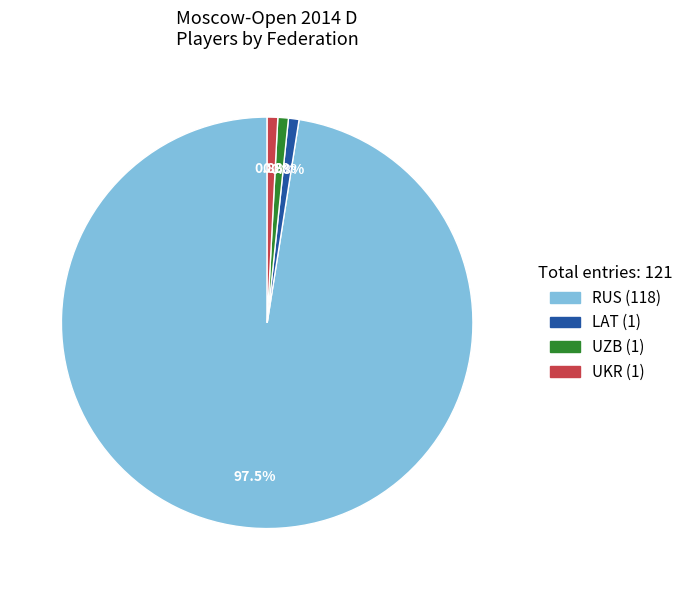

Approximately how many times larger is the value at UZB compared to UKR?

1.0